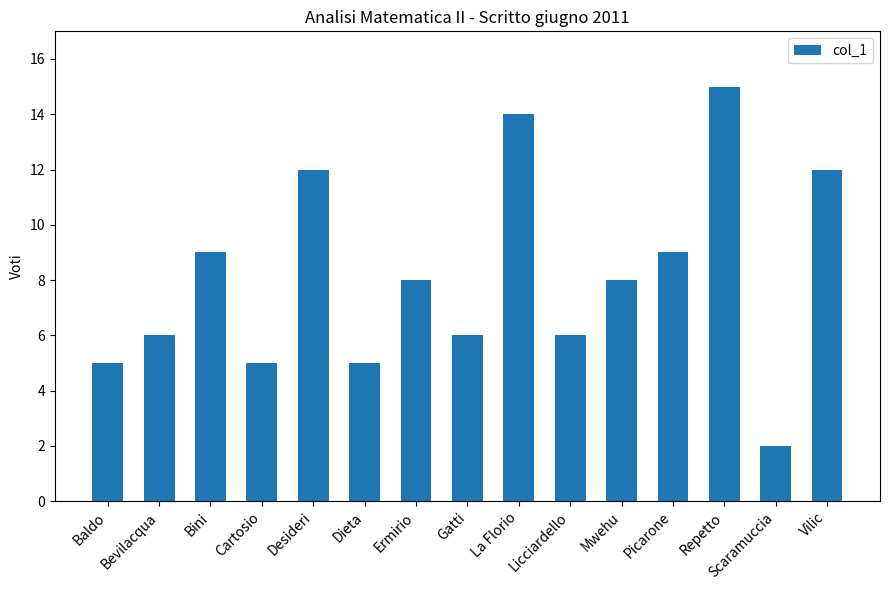

Is it true that the value at Bini is 14?

False